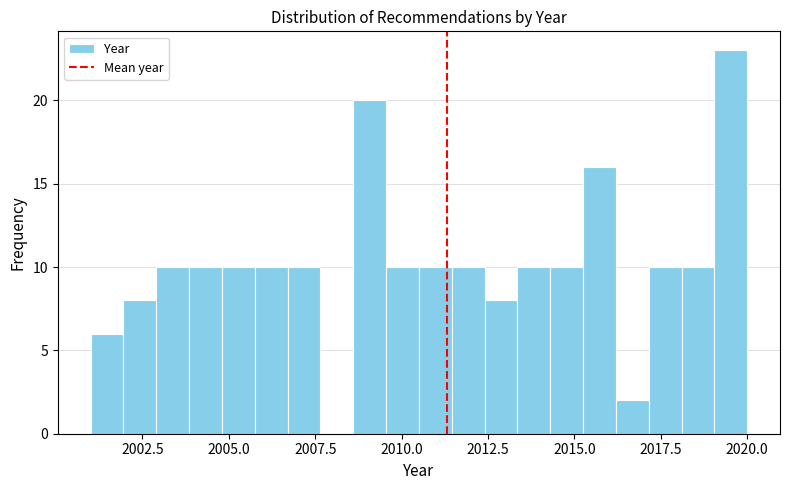

Around what value on the x-axis is the tallest bar? Give the approximate position of its centre, as read against the axis.

2019.5